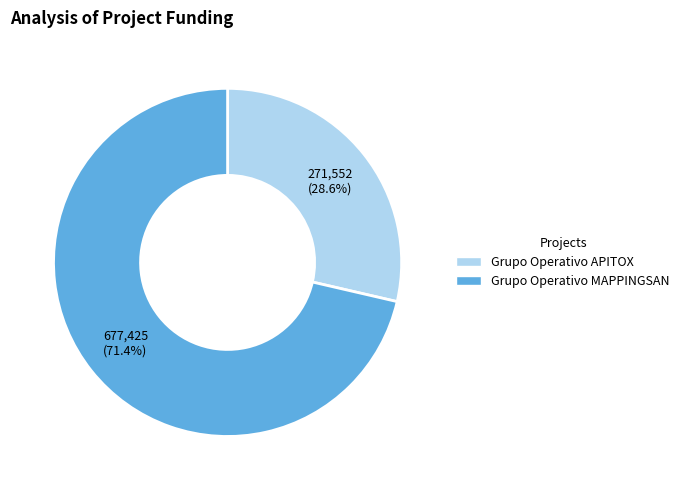

Which category has the smallest portion of the pie?

Grupo Operativo APITOX